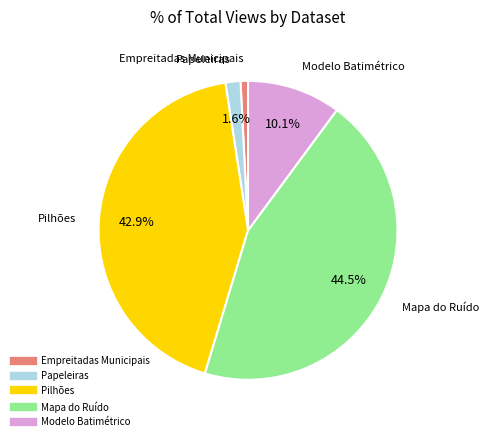

To the nearest percent, what percentage of the pie is Empreitadas Municipais?

1%